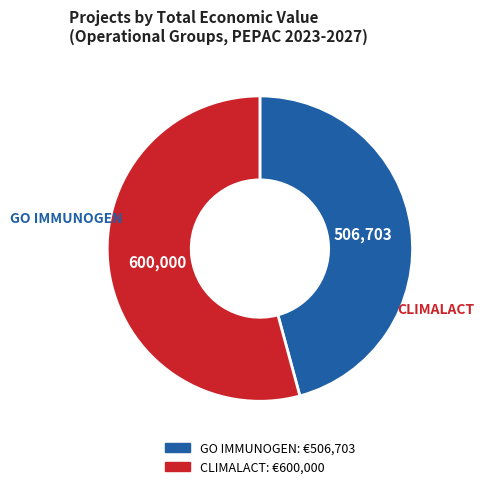

Does any single category account for the majority?

Yes